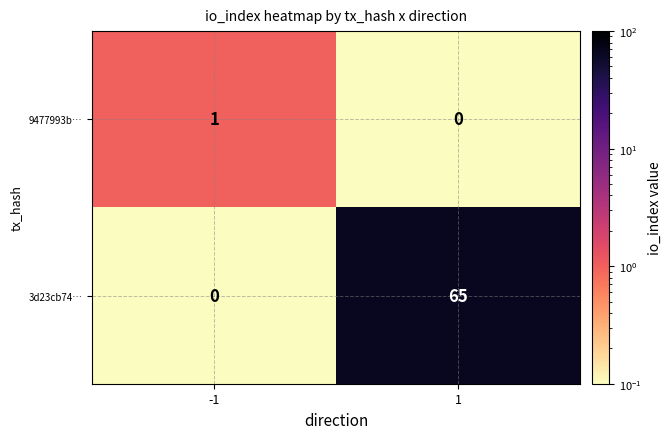

How many values in the 9477993b… series are below 1?

1